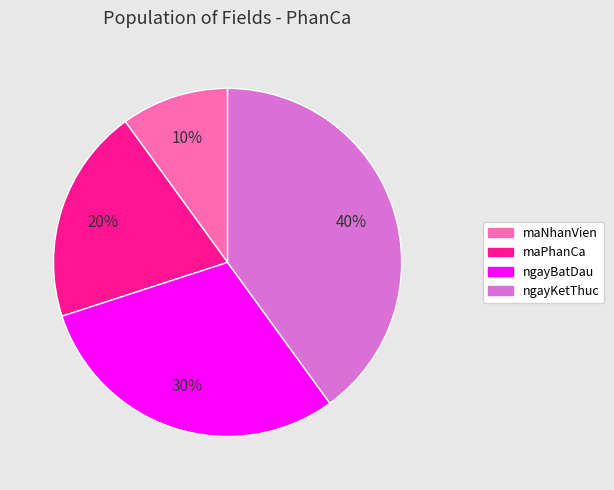

Combined, do ngayKetThuc and maPhanCa account for over 50%?

Yes